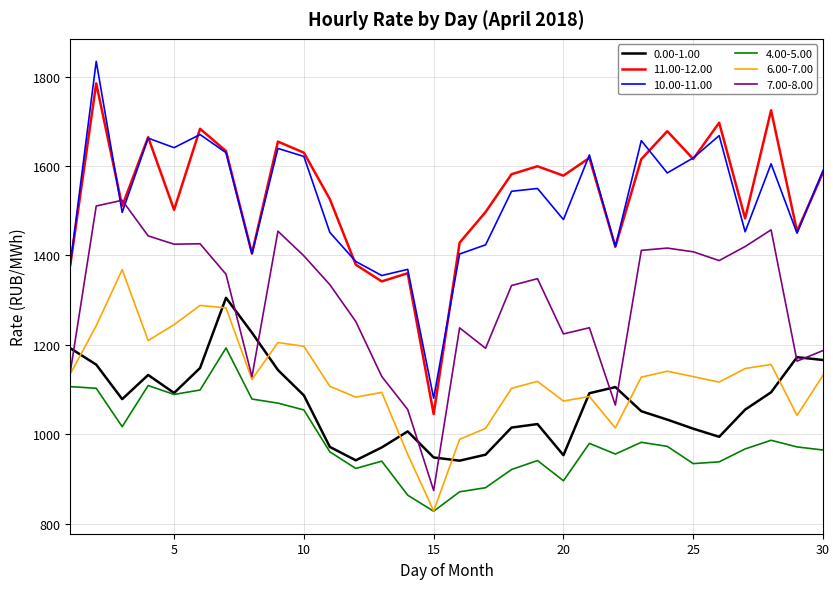

What is the smallest value displayed?

827.8